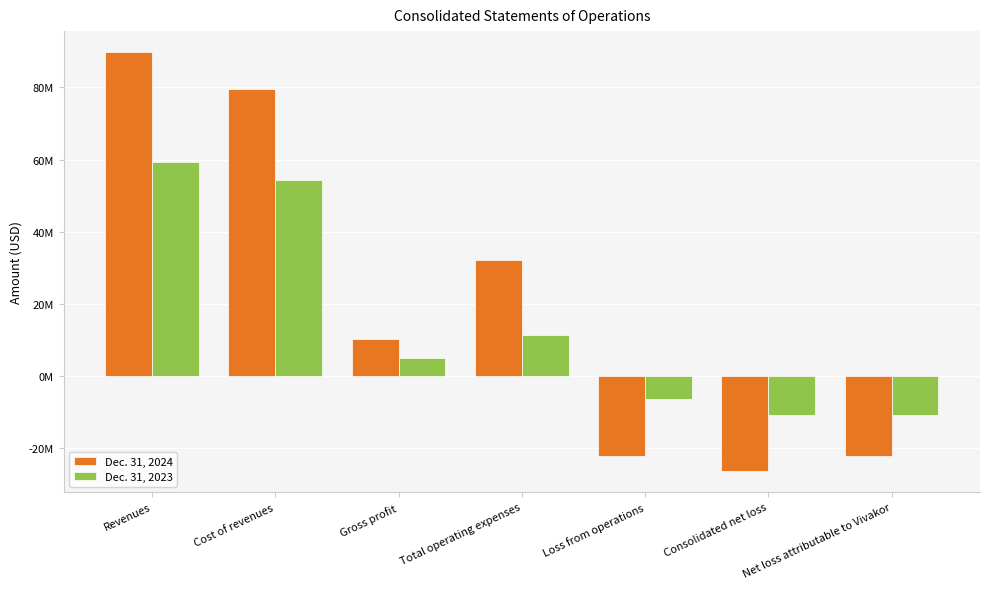

Where does the Dec. 31, 2024 series first go above 10219204?

Revenues